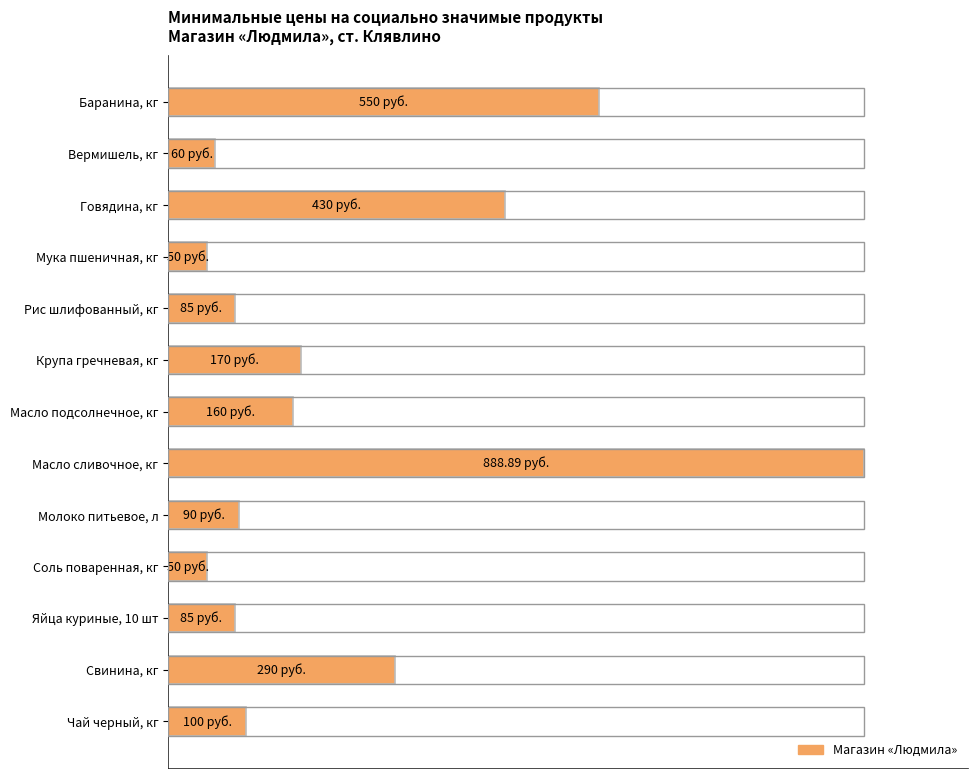

How many bars are there in total?

13